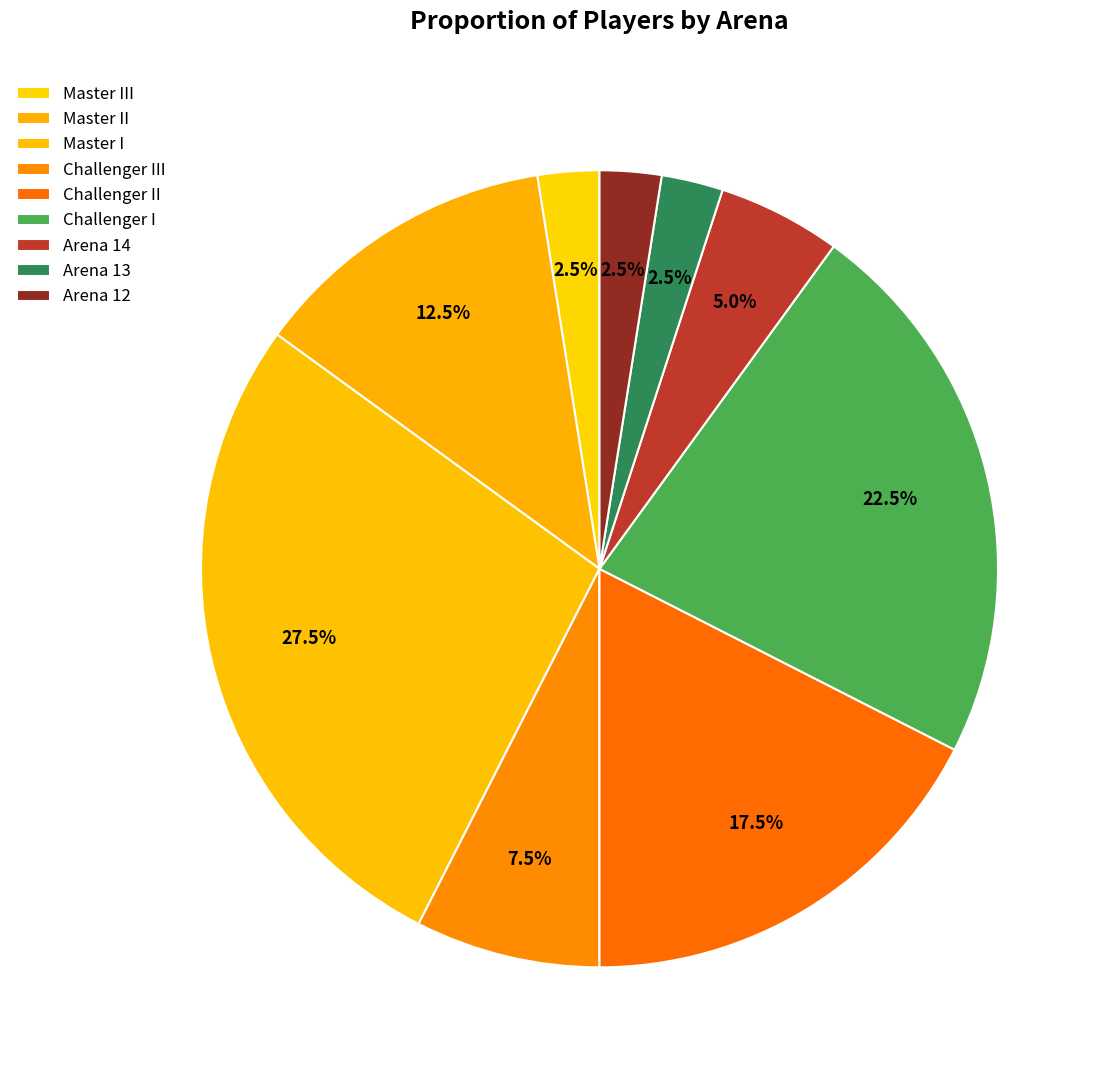

What is the ratio of the value at Master III to the value at Arena 13?

1.0